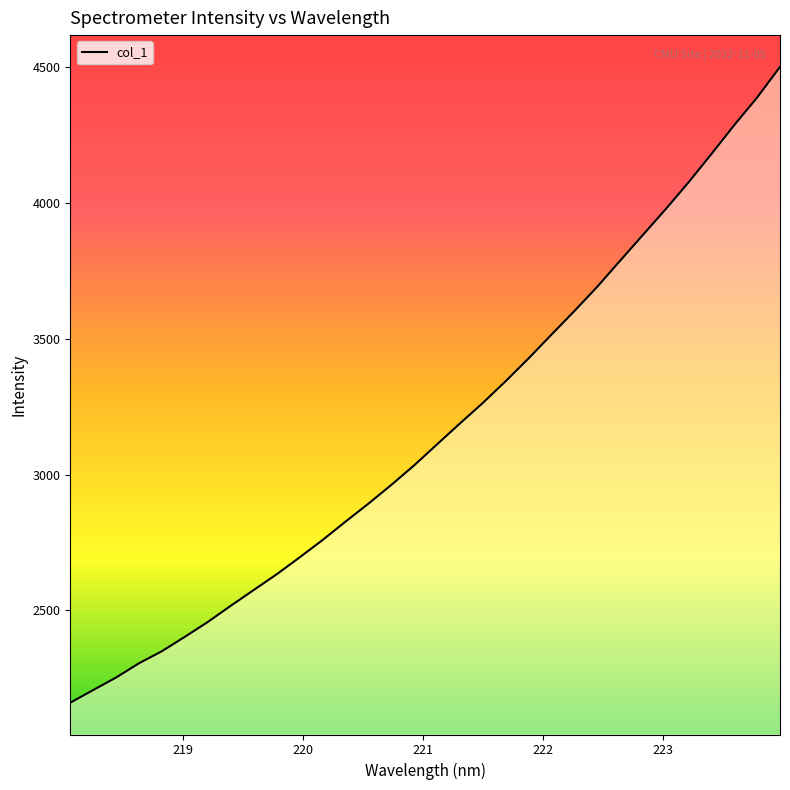

What is the minimum value shown in the chart?

2160.2